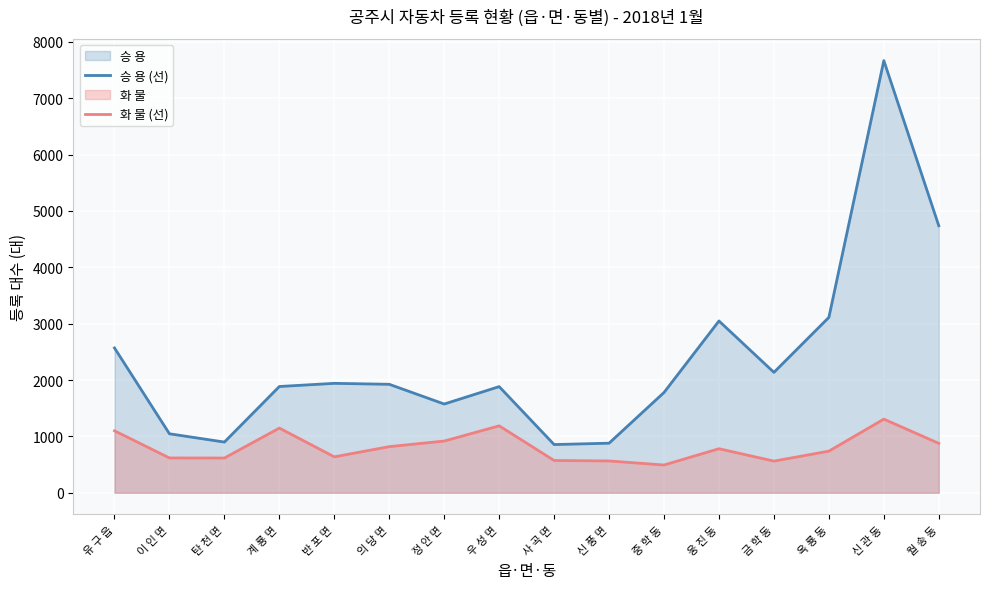

True or false: 화 물 (선) and 승 용 (선) cross at least once.

False